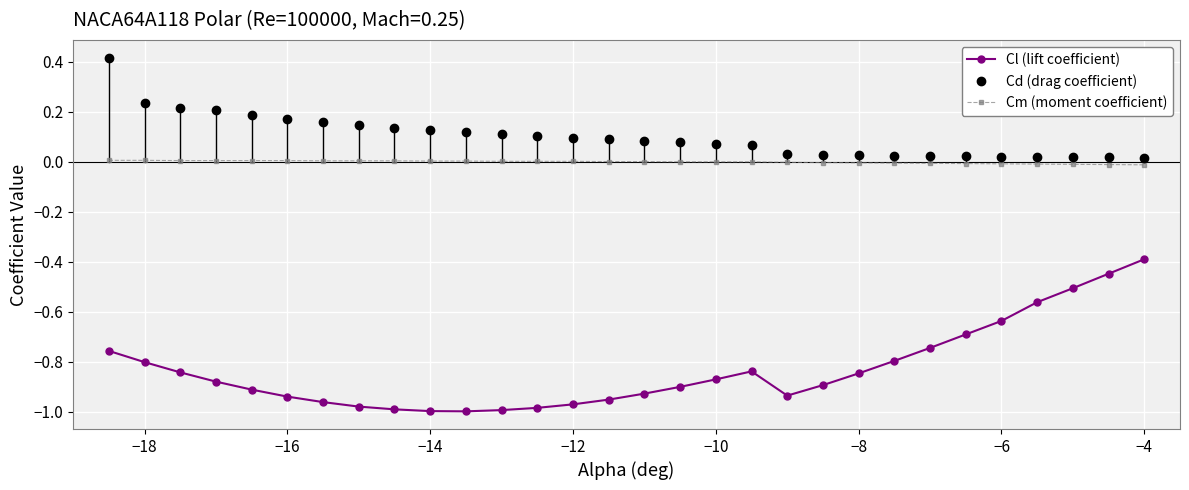

How many data points does each series have?

30